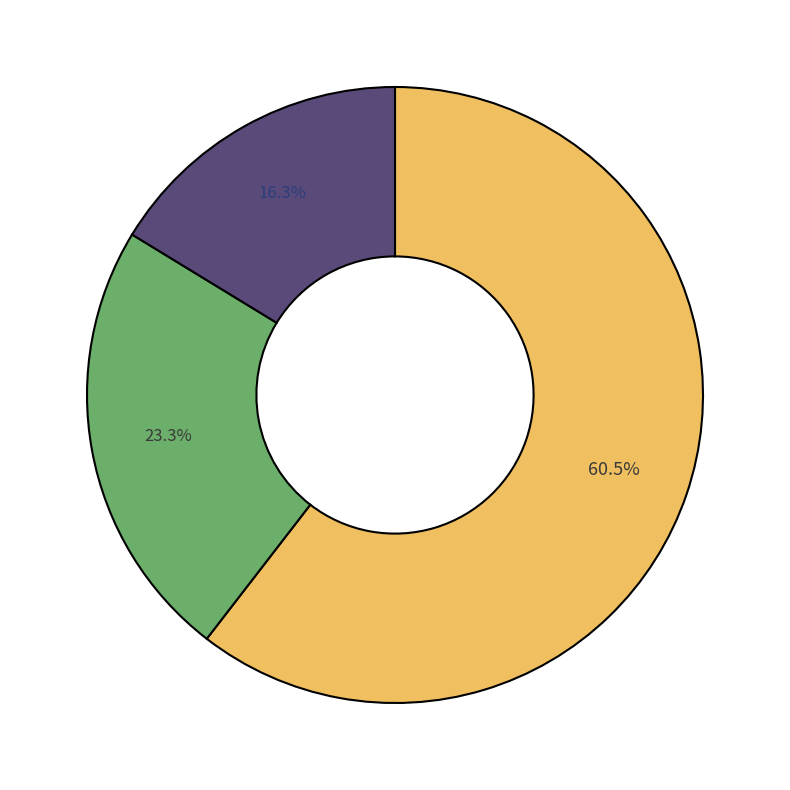

Does any single category account for the majority?

Yes